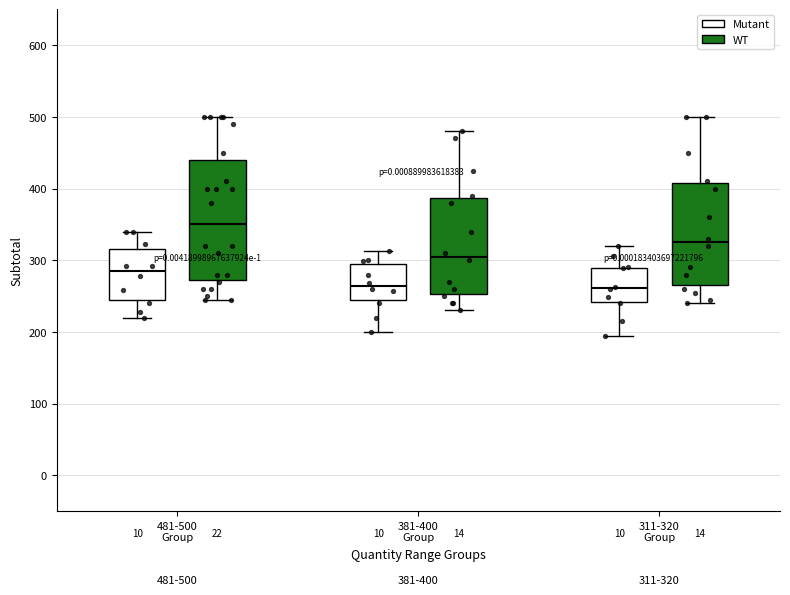

Which box is the tallest, from its lower edge to its upper edge?

481-500 Group (WT)